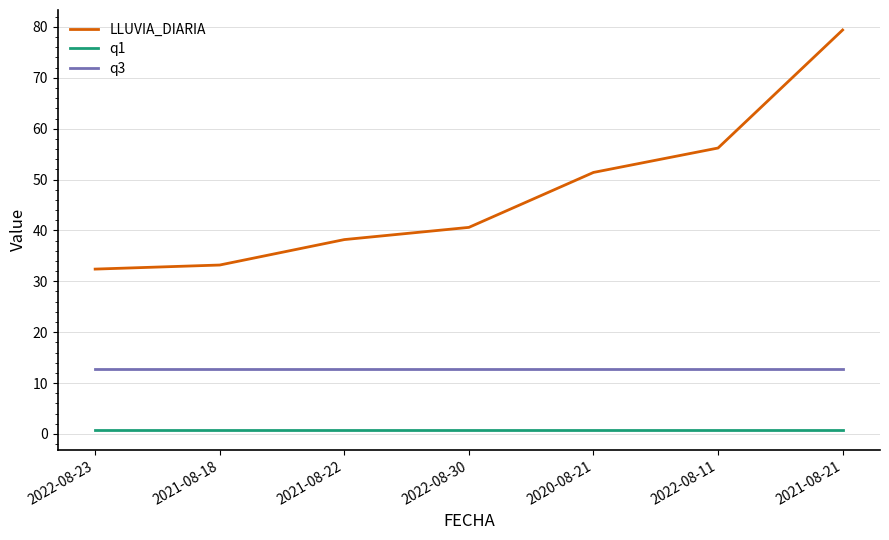

Which series has the largest range (max minus min)?

LLUVIA_DIARIA